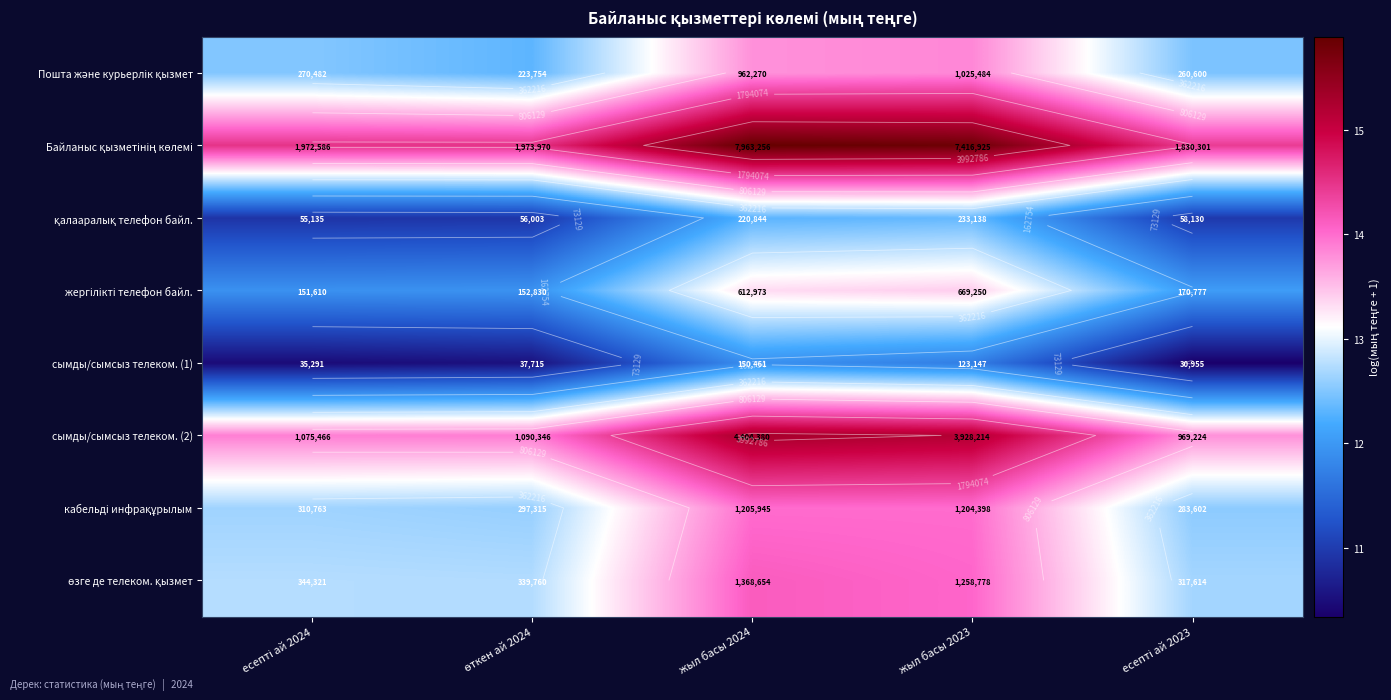

List the labels in order of жергілікті телефон байл. value, smallest first.

есепті ай 2024, өткен ай 2024, есепті ай 2023, жыл басы 2024, жыл басы 2023